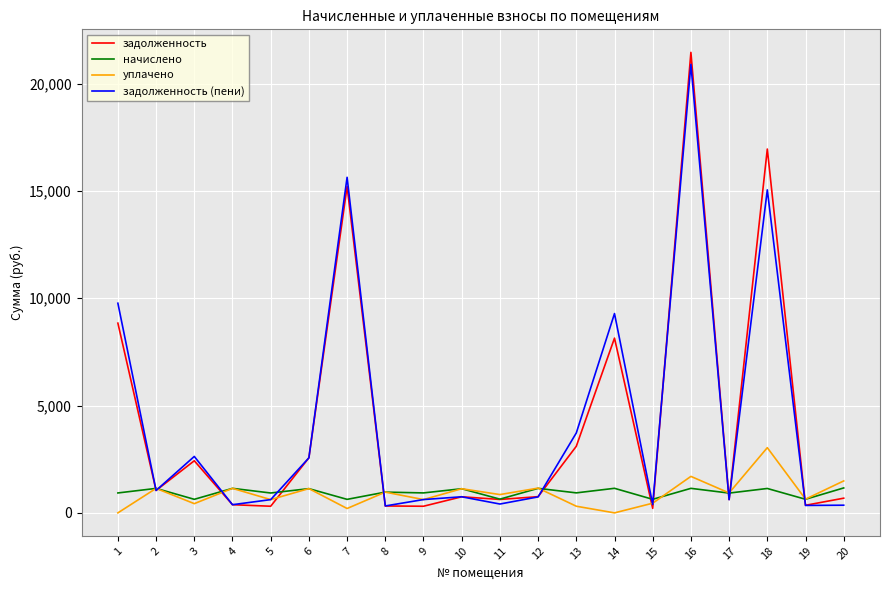

List the series in order of their peak value, highest first.

задолженность, задолженность (пени), уплачено, начислено